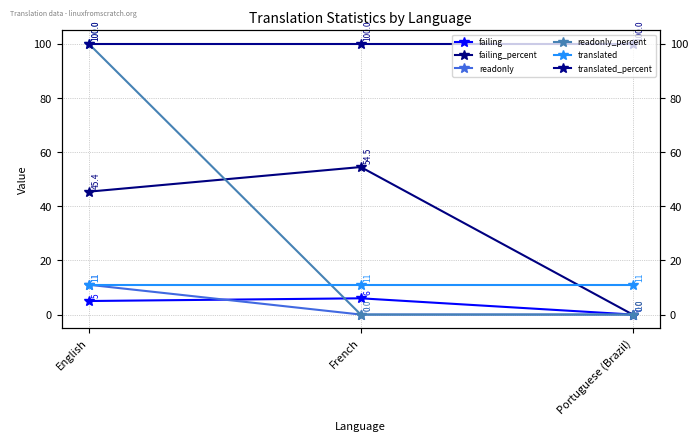

Does the chart display data point markers on the line(s)?

Yes